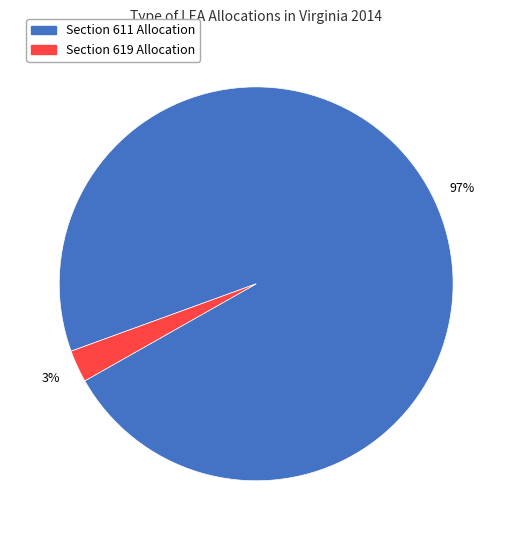

Is there any slice that represents more than half of the pie?

Yes